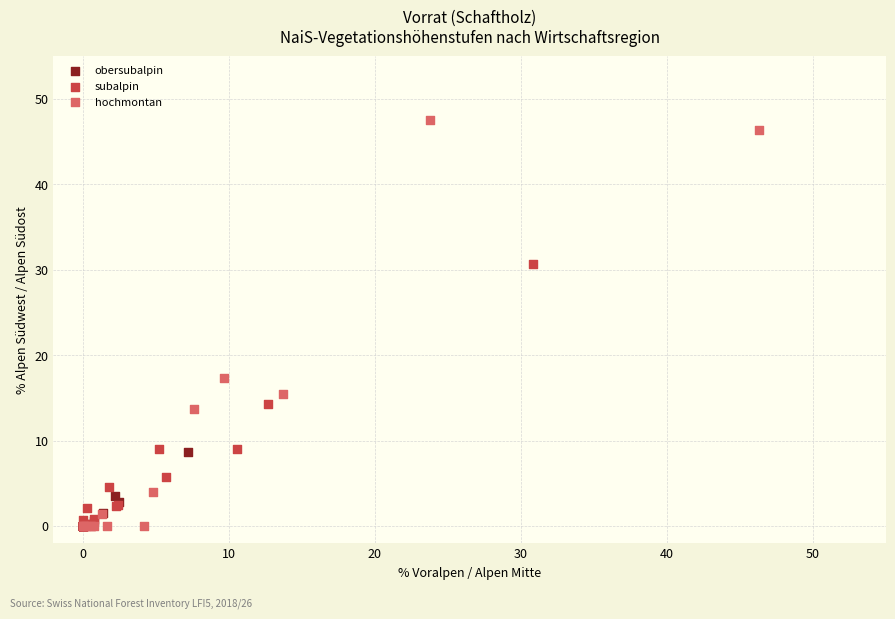

Which series reaches the maximum Y coordinate?

hochmontan